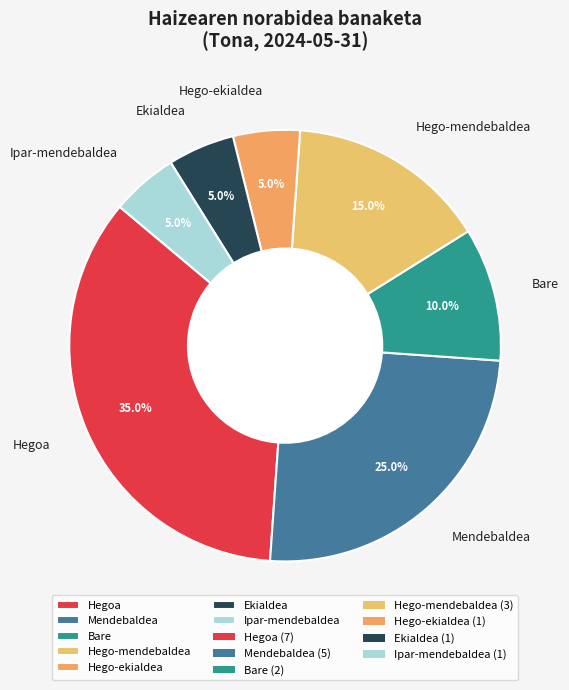

Is it true that Mendebaldea is 25% of the pie?

True